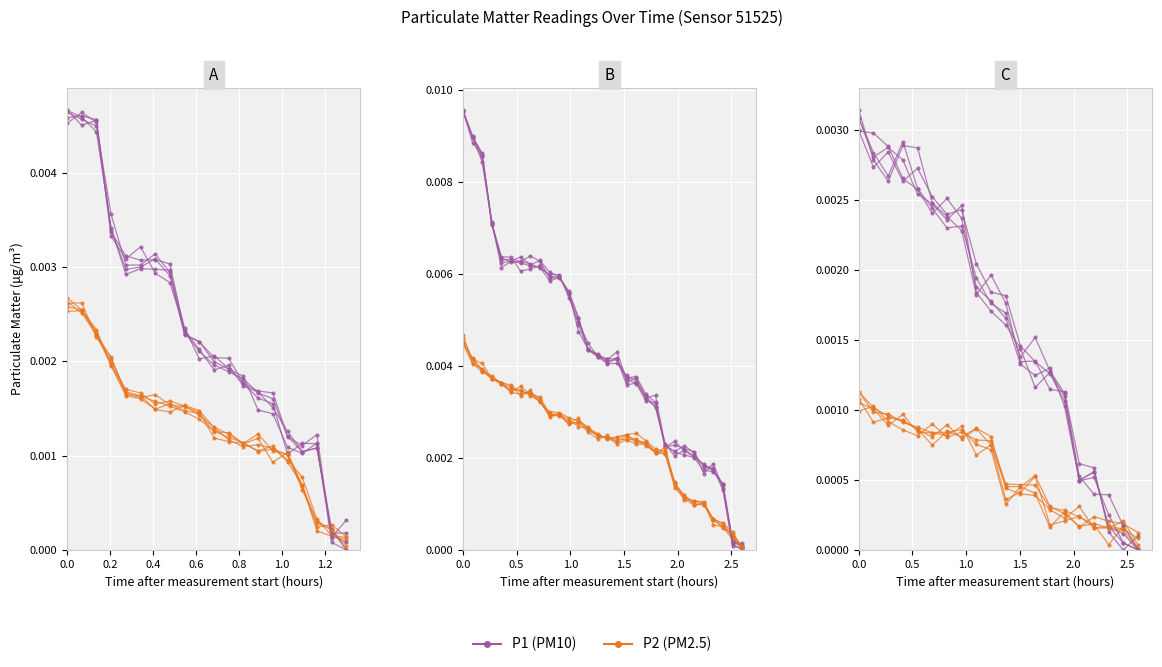

How many categories are shown in the chart?

20